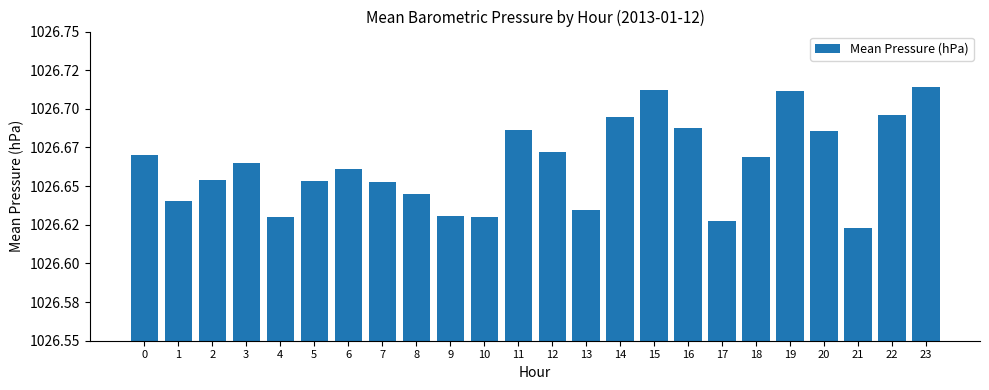

Rank the categories by value from lowest to highest.

21, 17, 10, 4, 9, 13, 1, 8, 7, 5, 2, 6, 3, 18, 0, 12, 20, 11, 16, 14, 22, 19, 15, 23